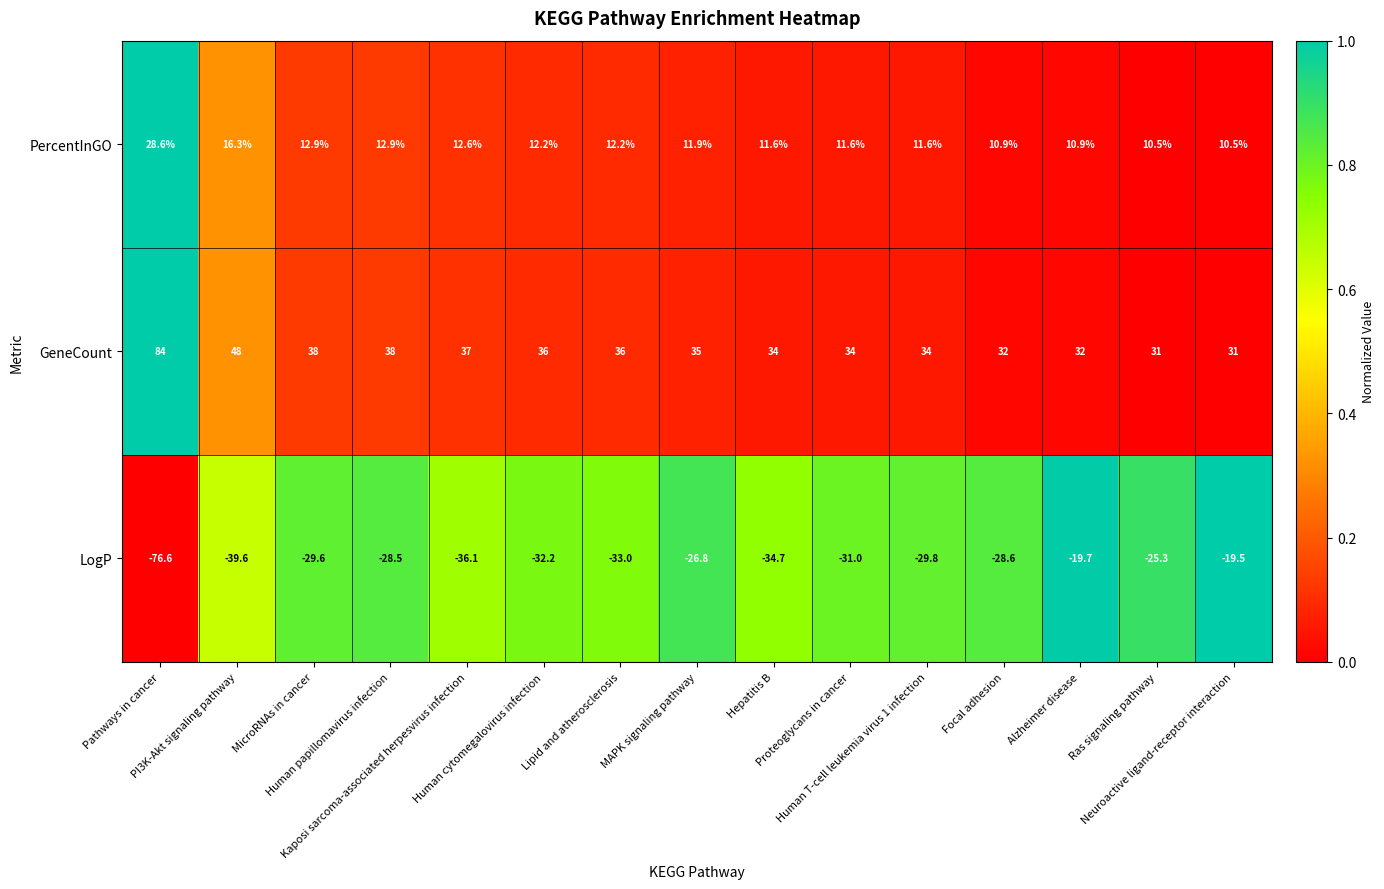

Which series has the widest spread of values?

LogP